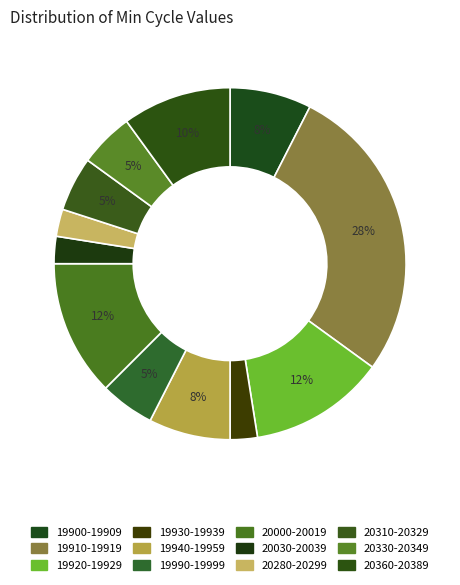

Is there any slice that represents more than half of the pie?

No